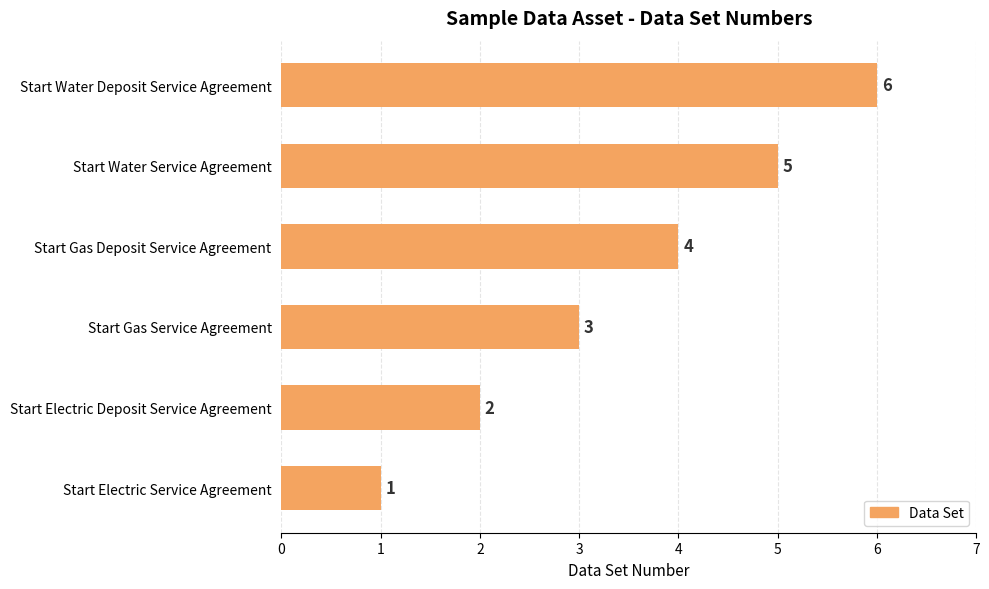

What is the smallest value displayed?

1